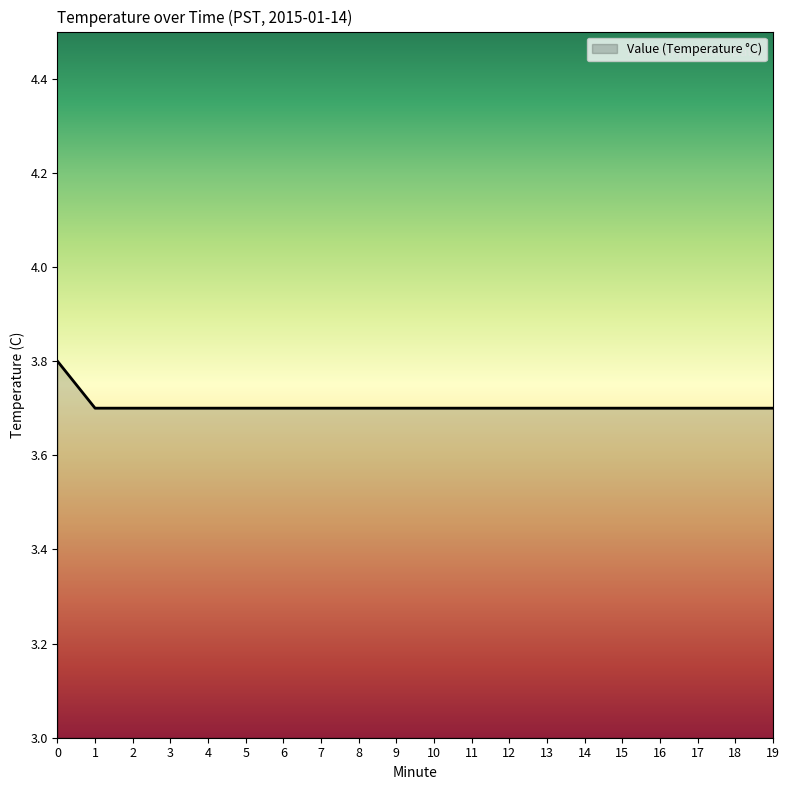

Count the values in the range 3 to 4.

20